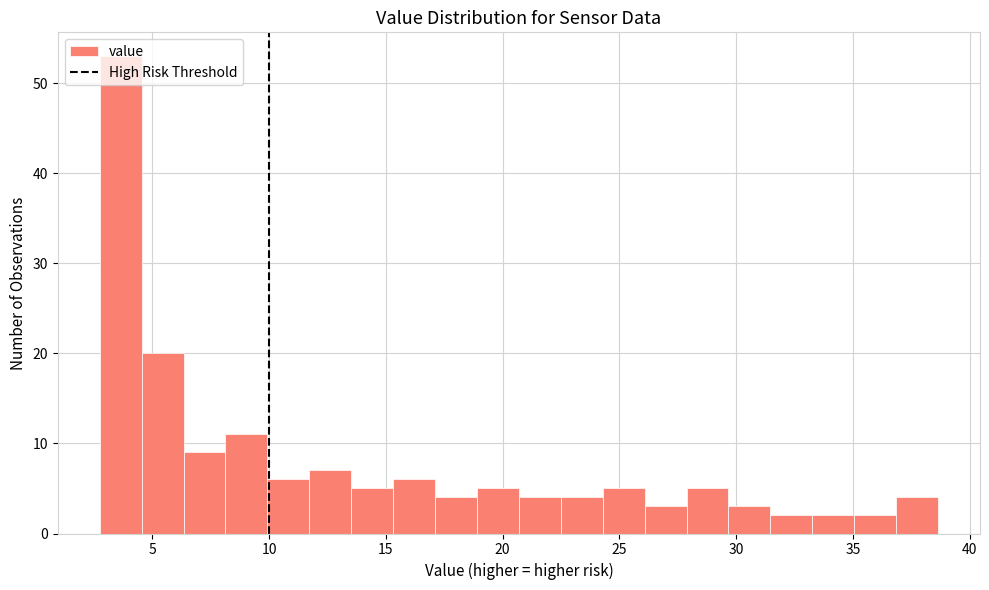

Around what value on the x-axis is the tallest bar? Give the approximate position of its centre, as read against the axis.

3.5